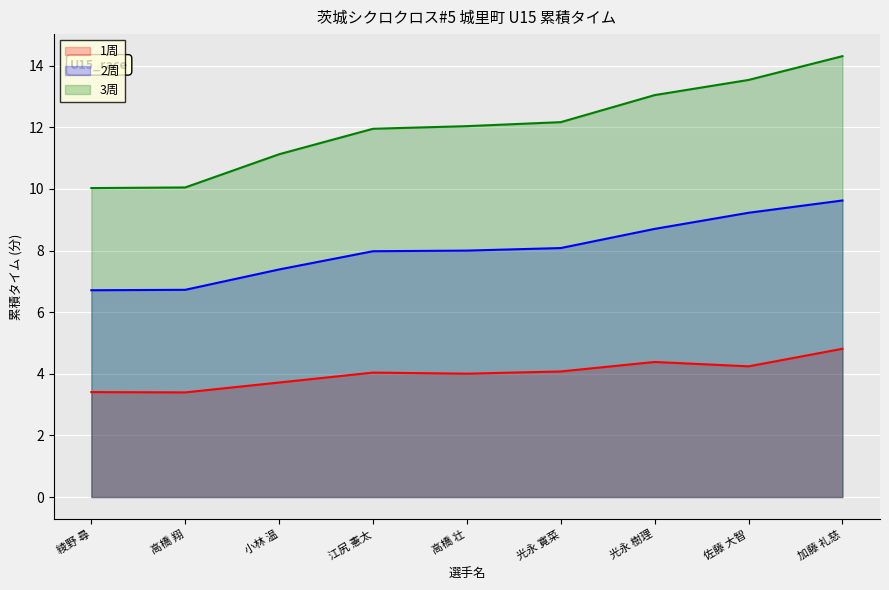

The value of 3周 at 加藤 礼慈 is 14.3. True or false?

True